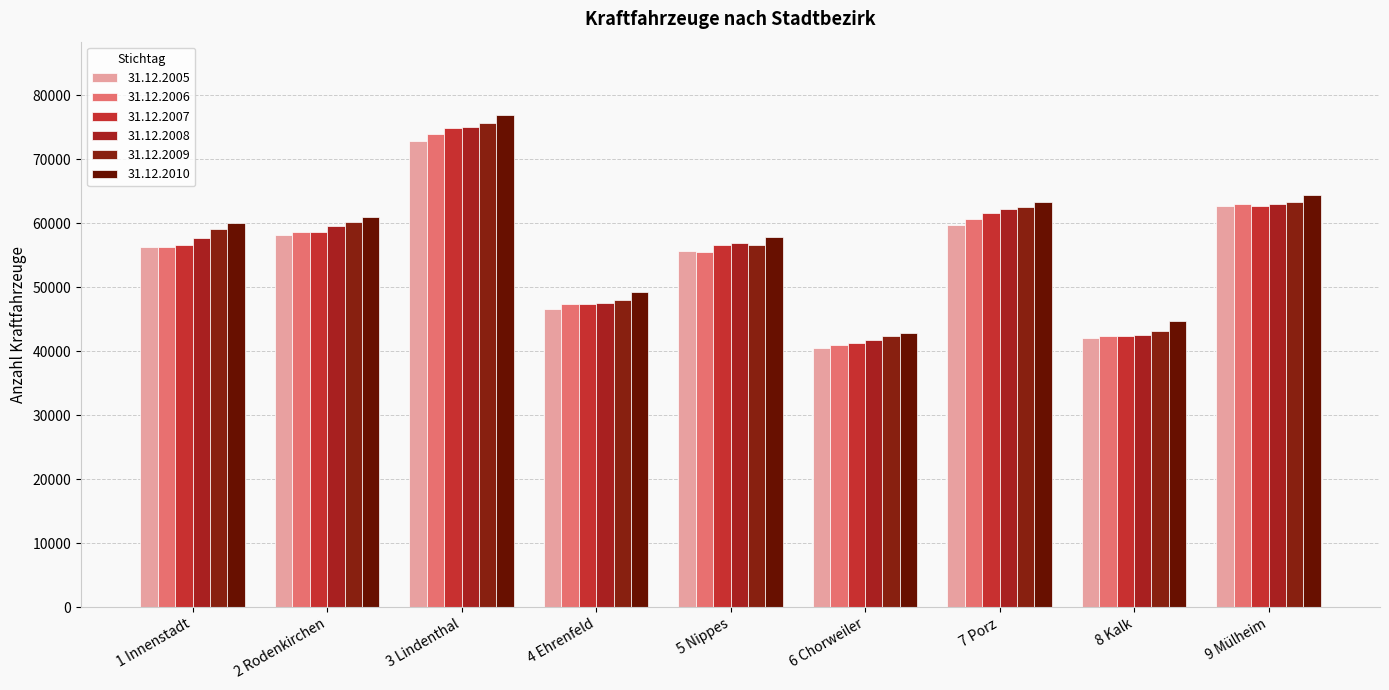

What are all the series names shown in the legend?

31.12.2005, 31.12.2006, 31.12.2007, 31.12.2008, 31.12.2009, 31.12.2010